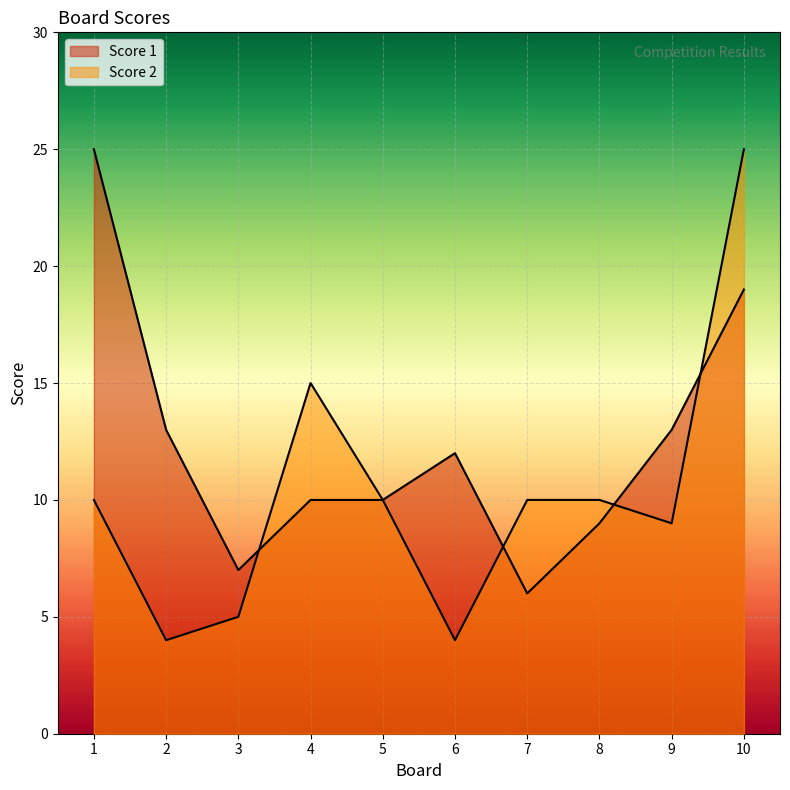

What is the value of the Score 2 point at the 4th from the left?

15